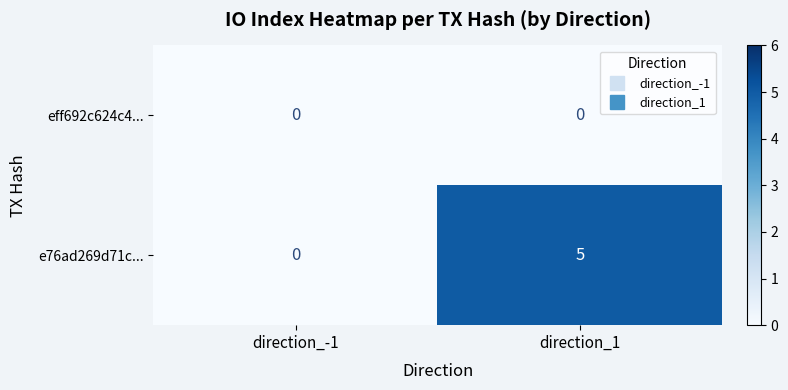

What is the difference between the maximum and minimum values in the e76ad269d71c... series?

5